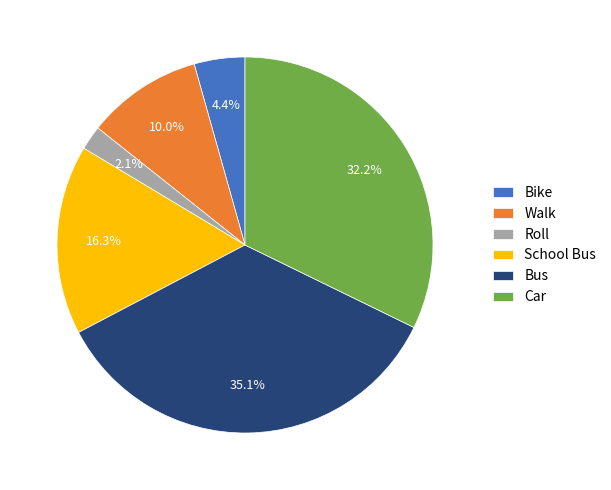

What is the largest slice in the pie chart?

Bus